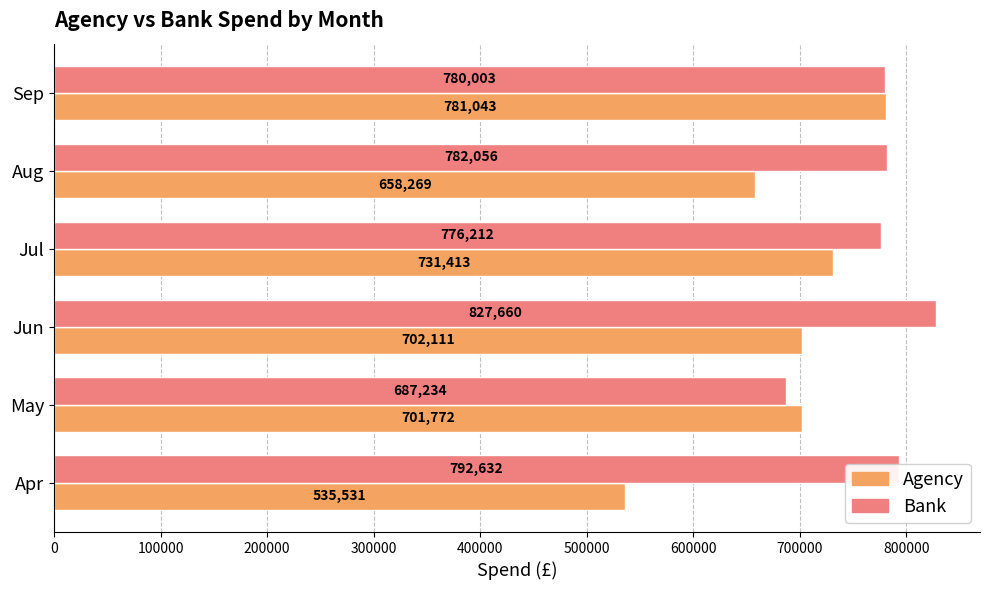

The value of Agency at Apr is 535531.4. True or false?

True